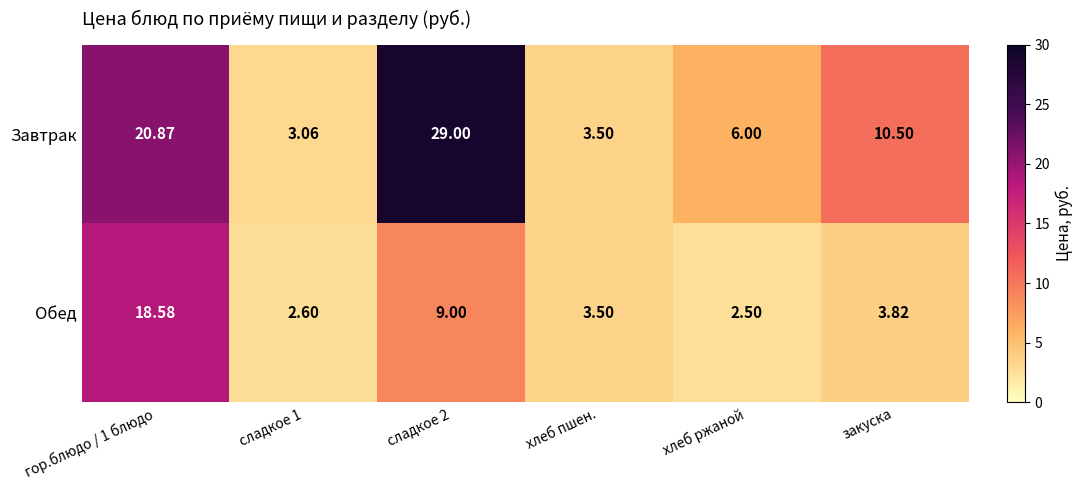

What is the minimum value shown in the chart?

2.5